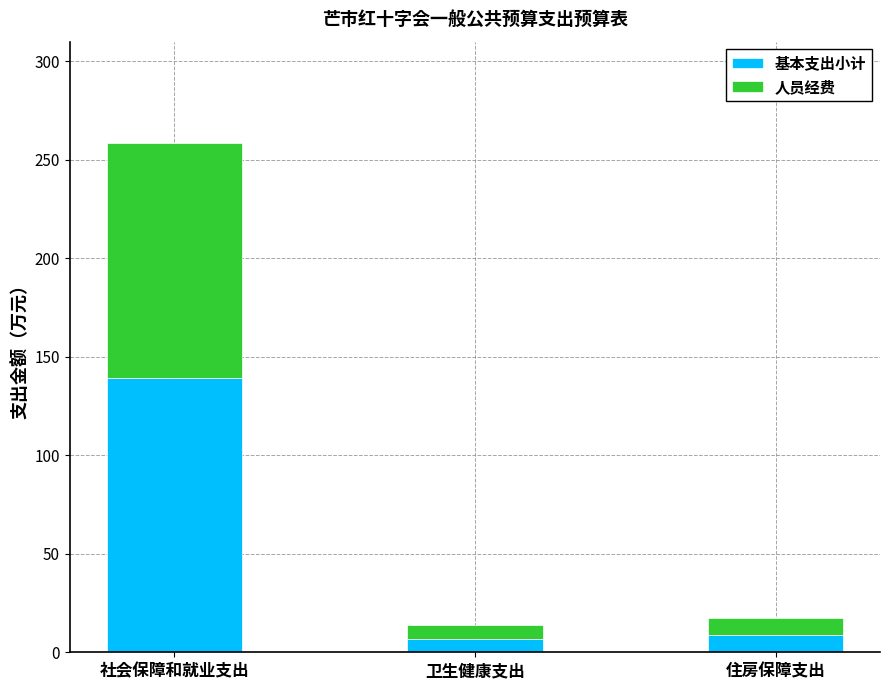

Reading right to left, list the values for the 基本支出小计 series.

住房保障支出=8.8	卫生健康支出=6.9	社会保障和就业支出=139.0